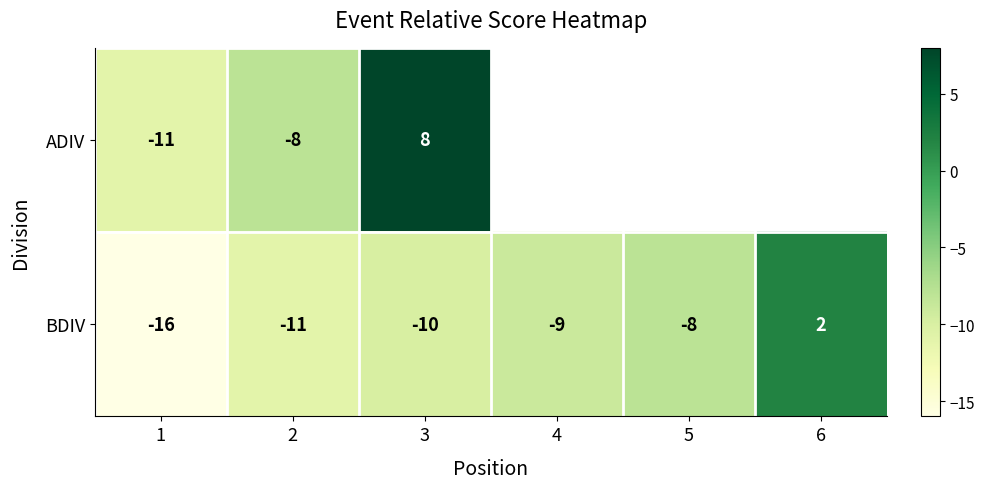

How many distinct data groups are displayed?

2